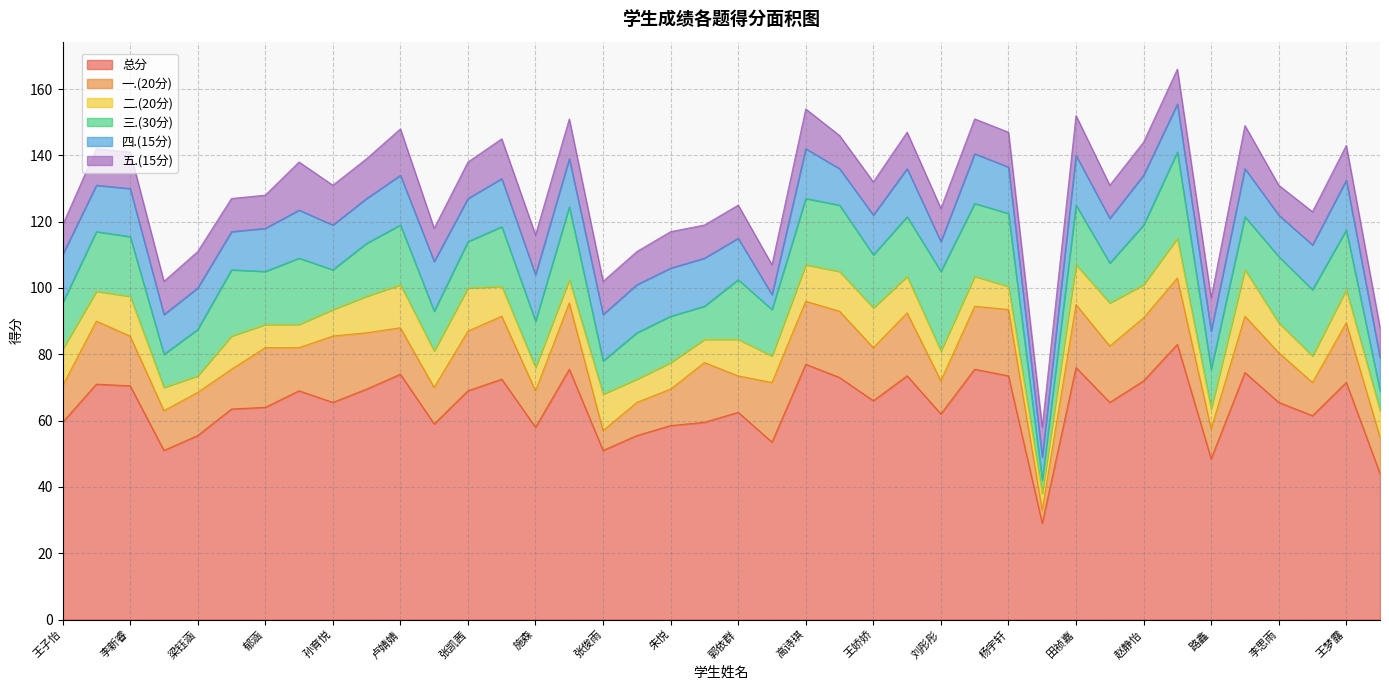

What is the label of the 8th point from the left?

王琪